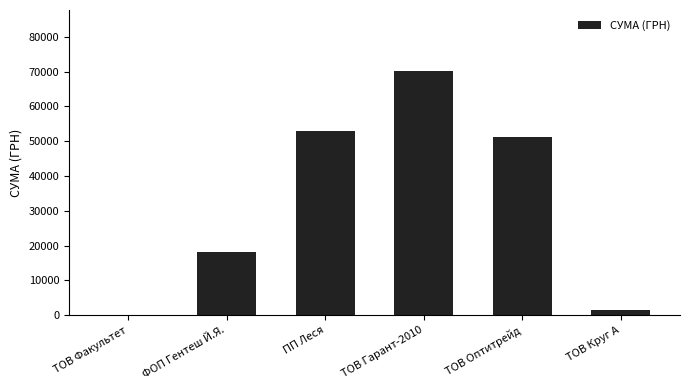

The value at ФОП Гентеш Й.Я. is 18172.5. True or false?

True